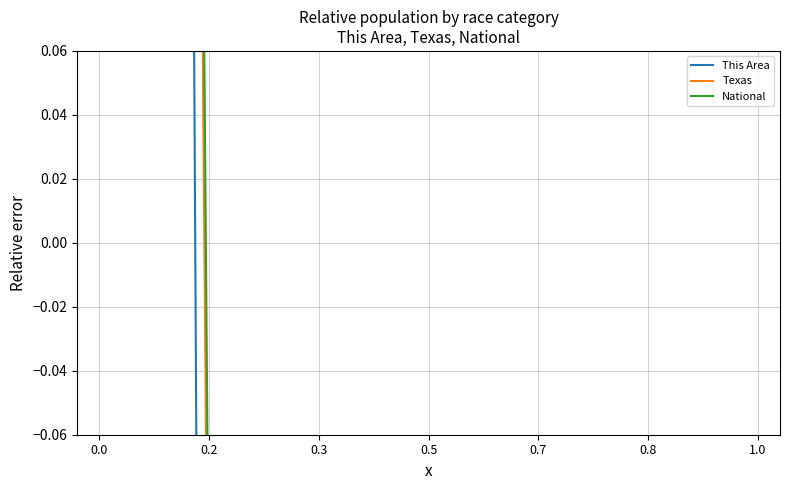

At which label is National closest to 1?

0.2